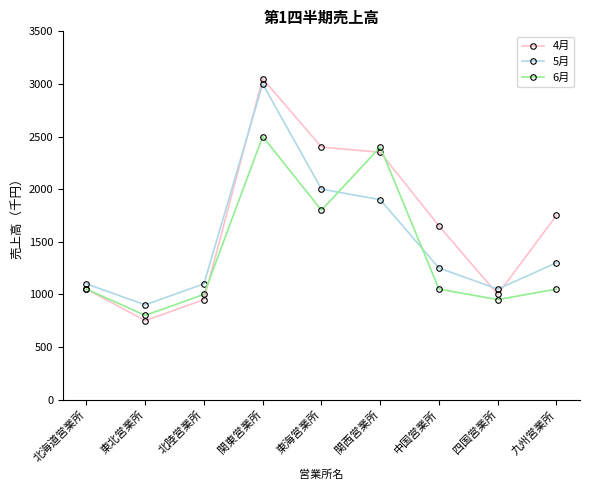

Reading left to right, extract all data points from this chart.

4月: 北海道営業所=1050	東北営業所=750	北陸営業所=950	関東営業所=3050	東海営業所=2400	関西営業所=2350	中国営業所=1650	四国営業所=1000	九州営業所=1750
5月: 北海道営業所=1100	東北営業所=900	北陸営業所=1100	関東営業所=3000	東海営業所=2000	関西営業所=1900	中国営業所=1250	四国営業所=1050	九州営業所=1300
6月: 北海道営業所=1050	東北営業所=800	北陸営業所=1000	関東営業所=2500	東海営業所=1800	関西営業所=2400	中国営業所=1050	四国営業所=950	九州営業所=1050